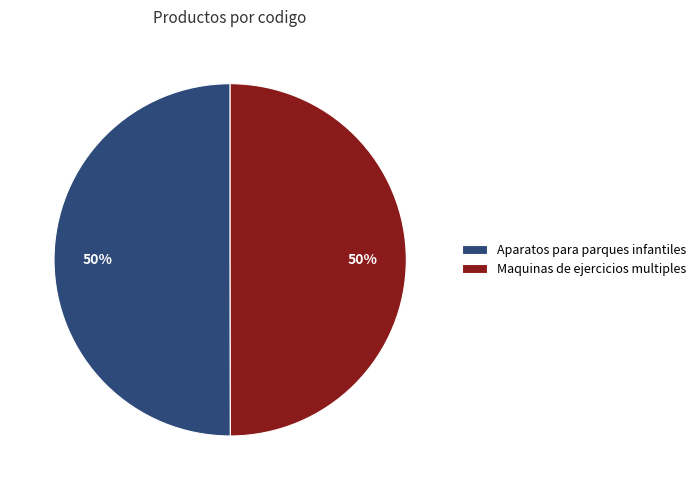

Is it true that Aparatos para parques infantiles is 50% of the pie?

True